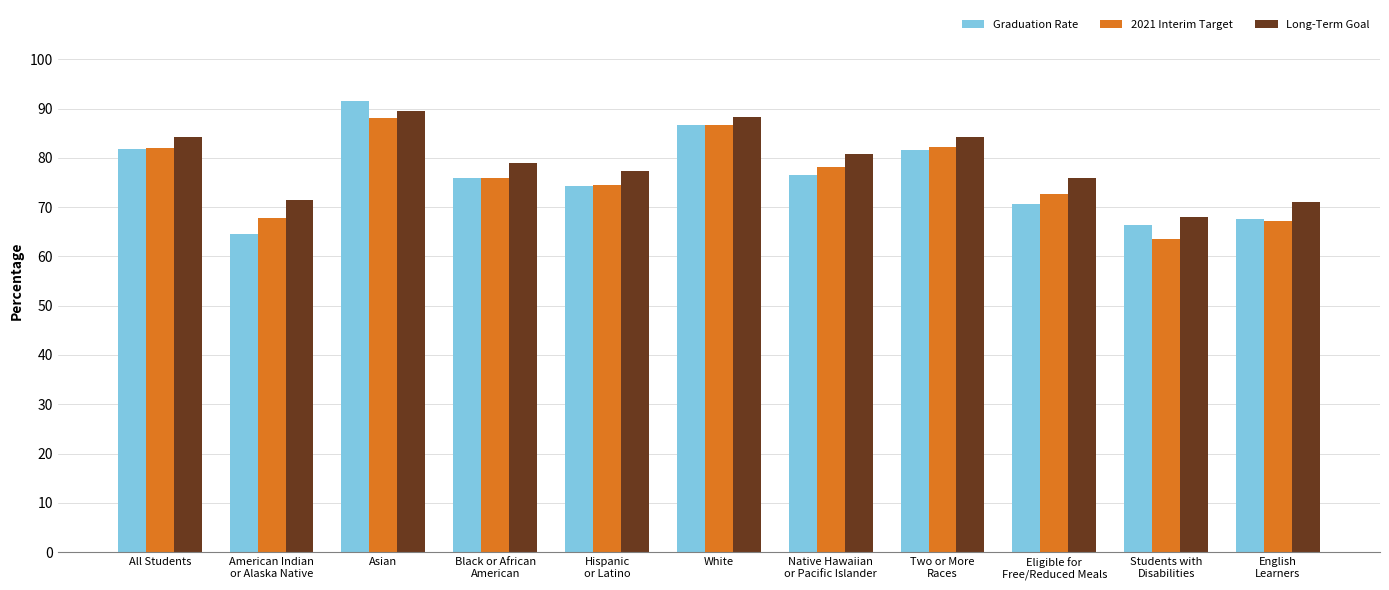

What is the sum of all Long-Term Goal values?

869.8